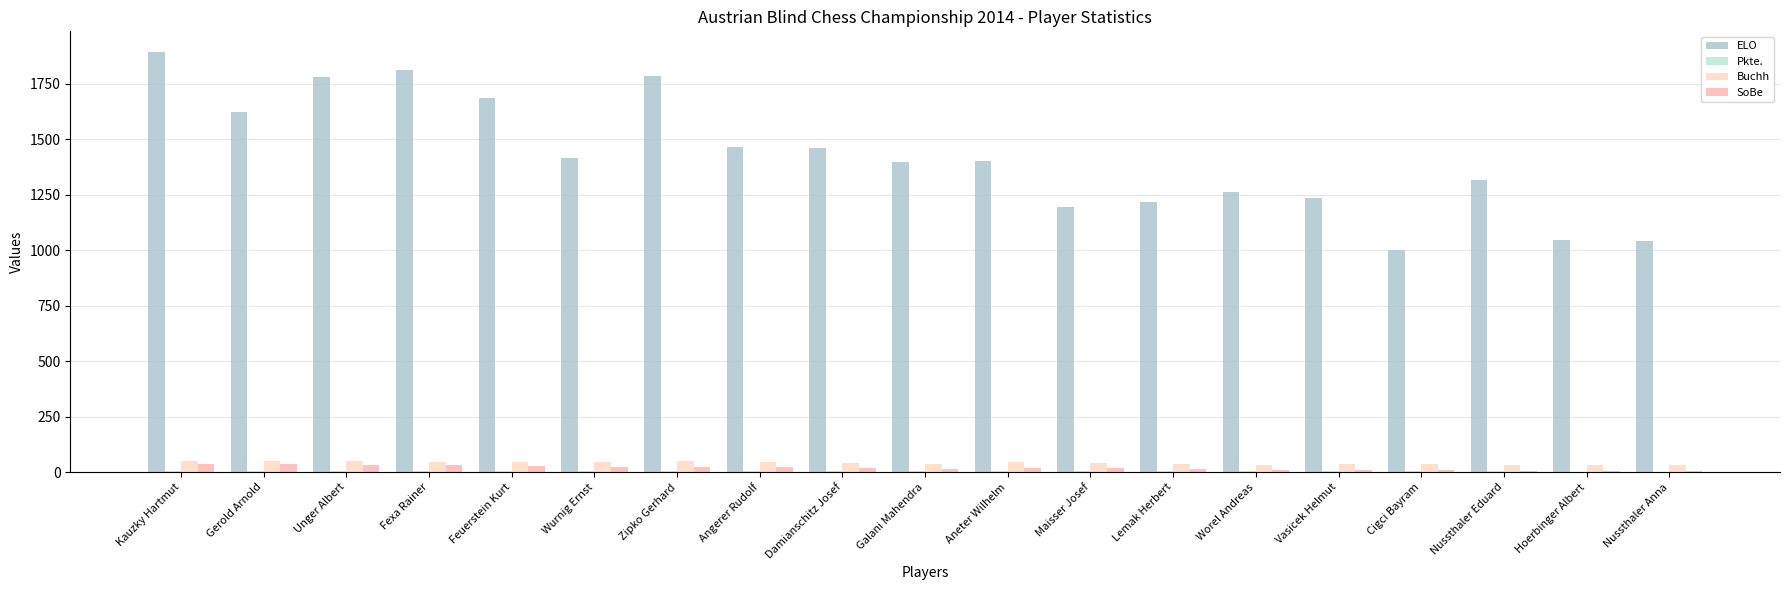

How many groups of bars are there?

19